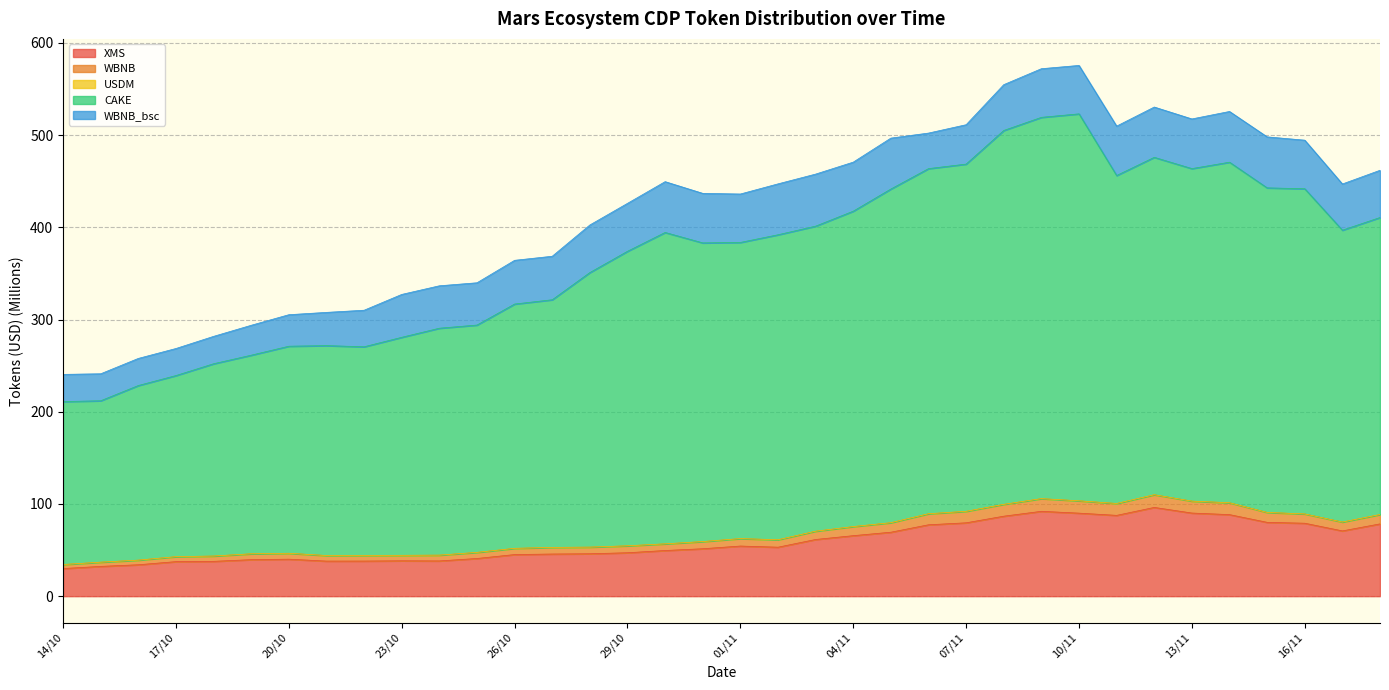

What is the label of the 3rd point from the left?

16/10